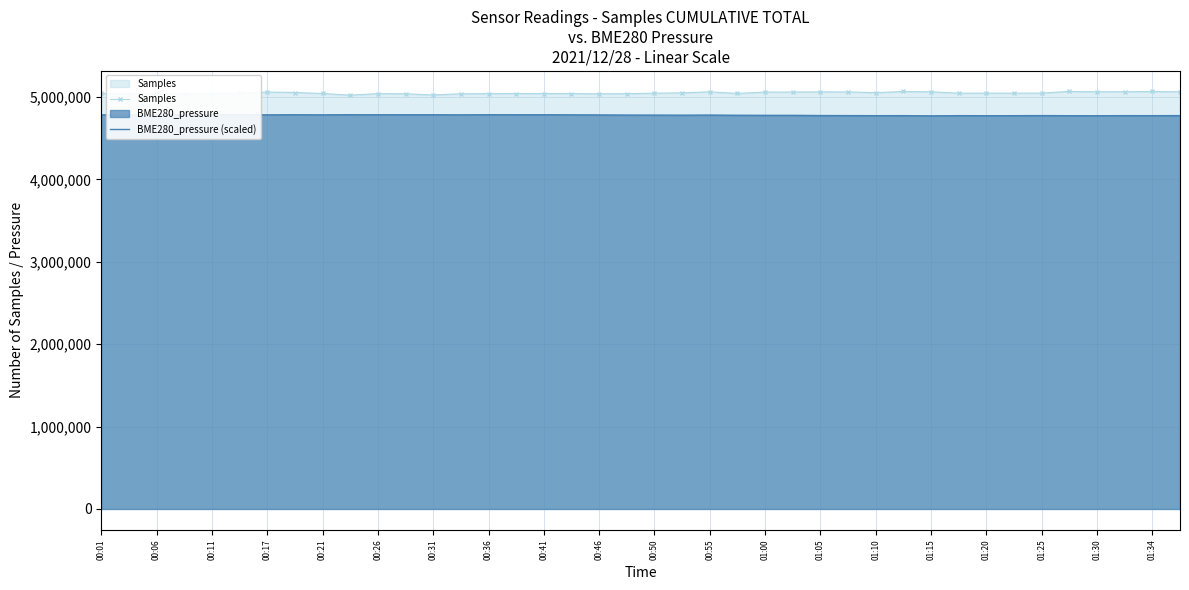

What is the total value across all series at 00:31?

9811003.3